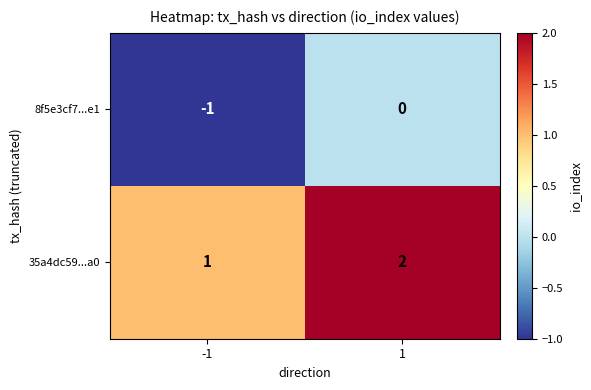

What is the sum of the 35a4dc59...a0 values at -1 and 1?

3